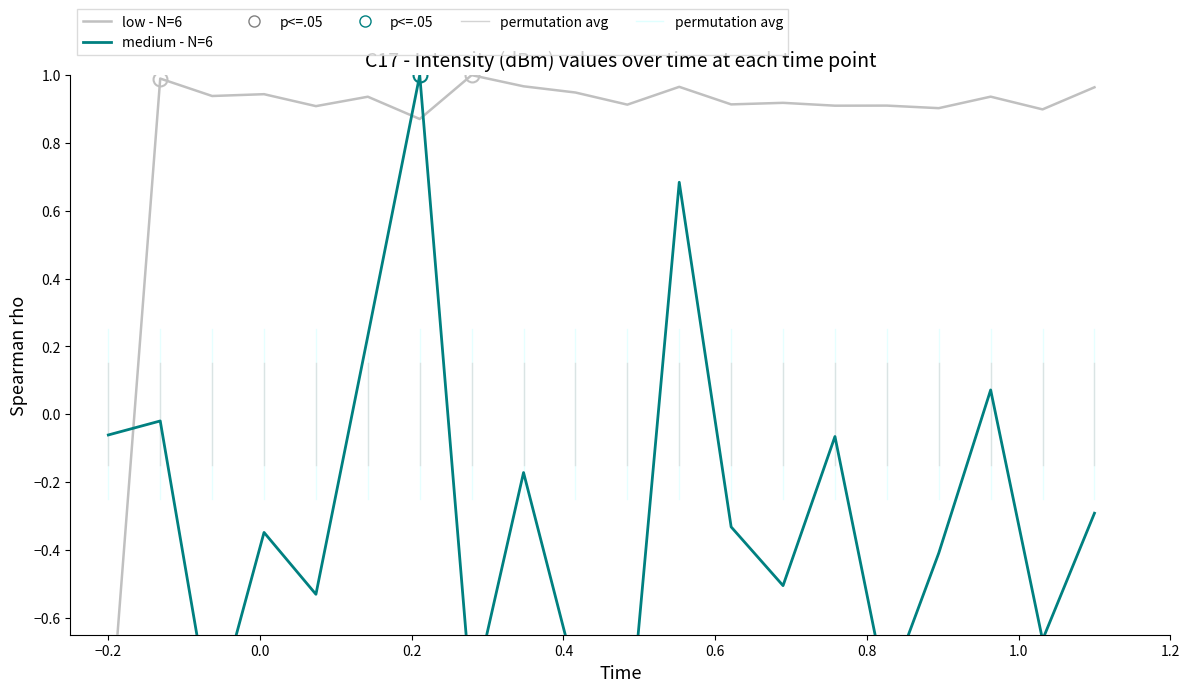

The low - N=6 series shows 0.9 at 0.0. True or false?

True